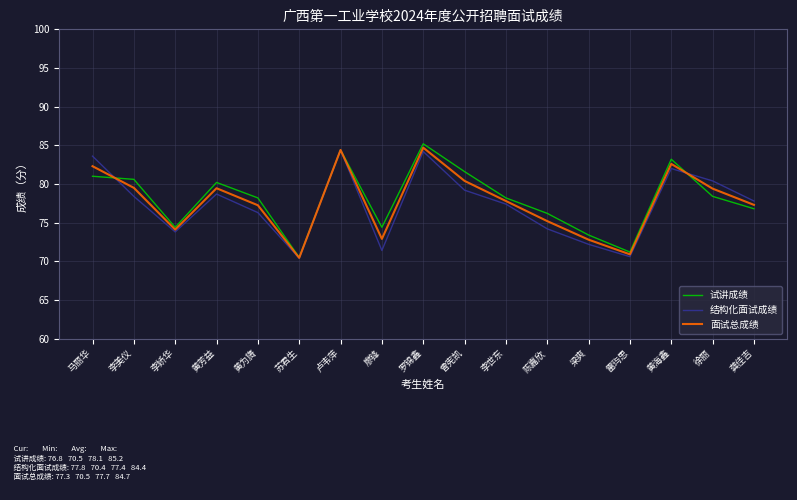

List the series in order of their overall mean, highest first.

试讲成绩, 面试总成绩, 结构化面试成绩